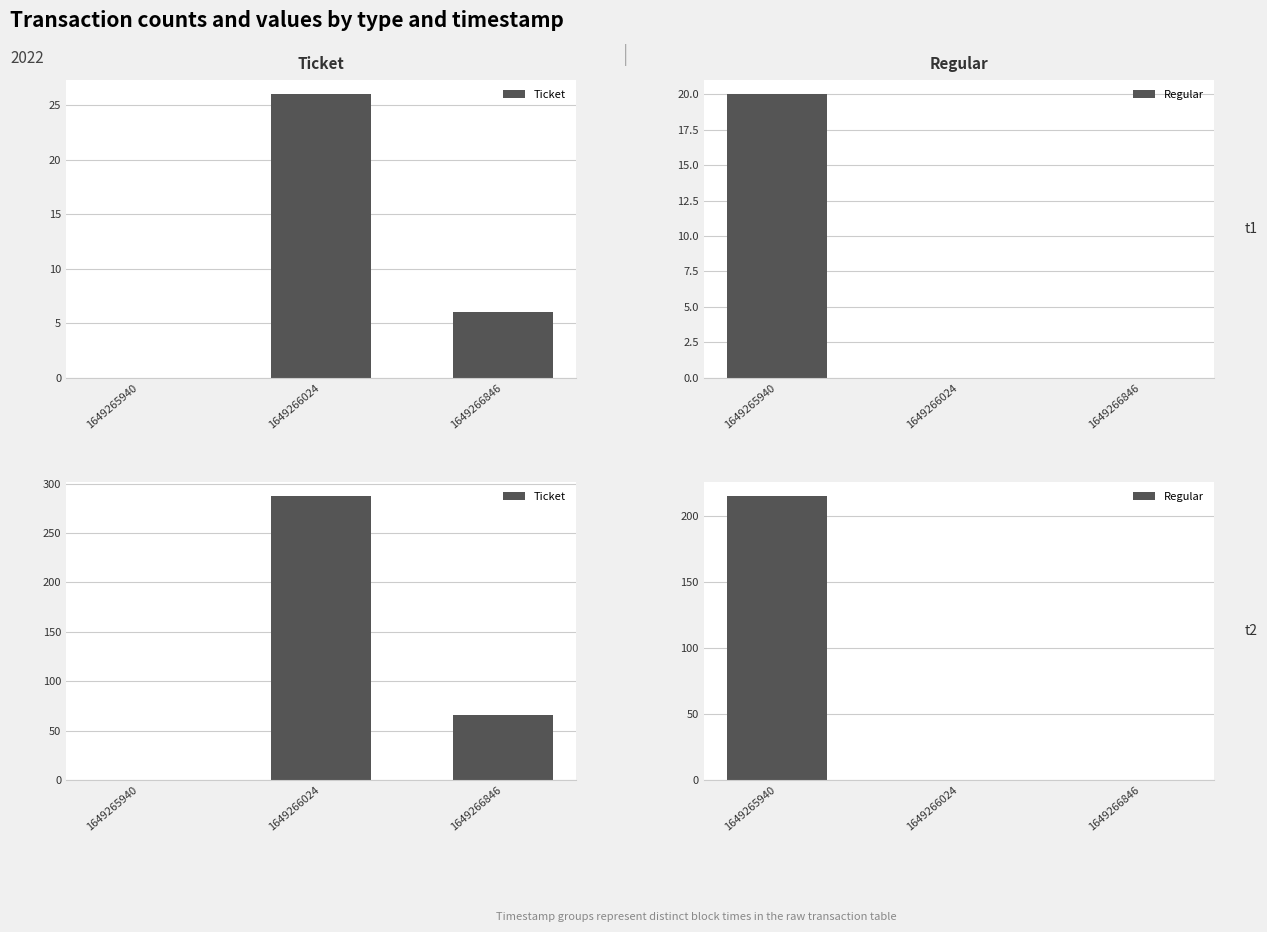

Which series has the largest total across all categories?

Ticket